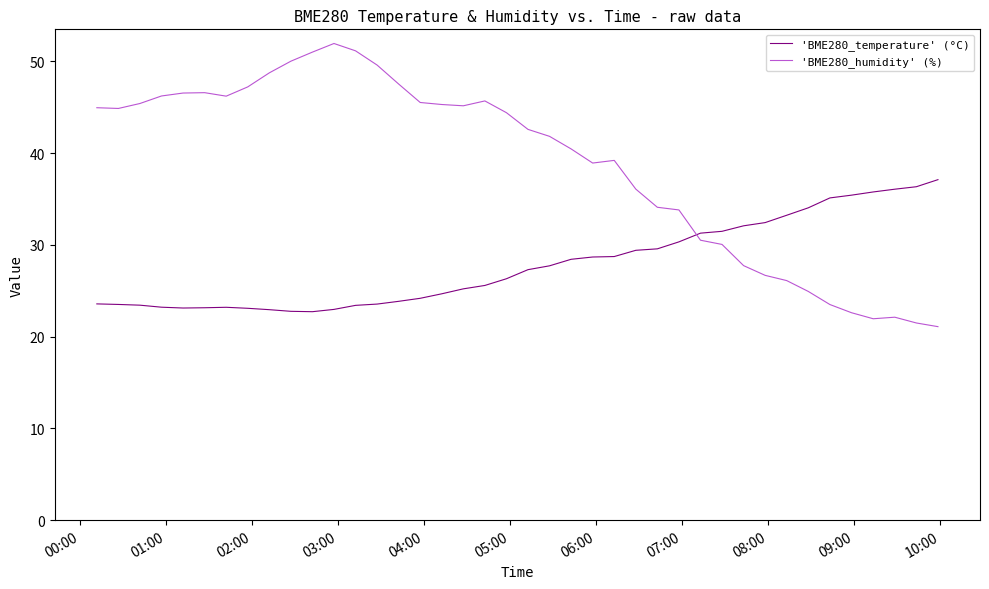

True or false: 'BME280_temperature' (°C) and 'BME280_humidity' (%) intersect in this chart.

True